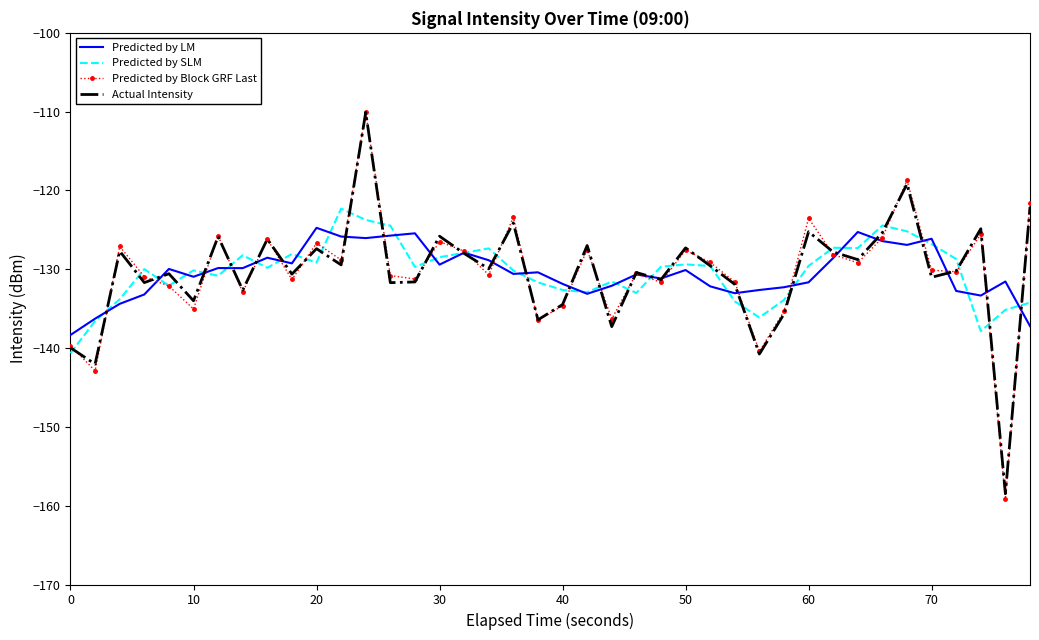

How many interior local peaks does the Actual Intensity series have?

14